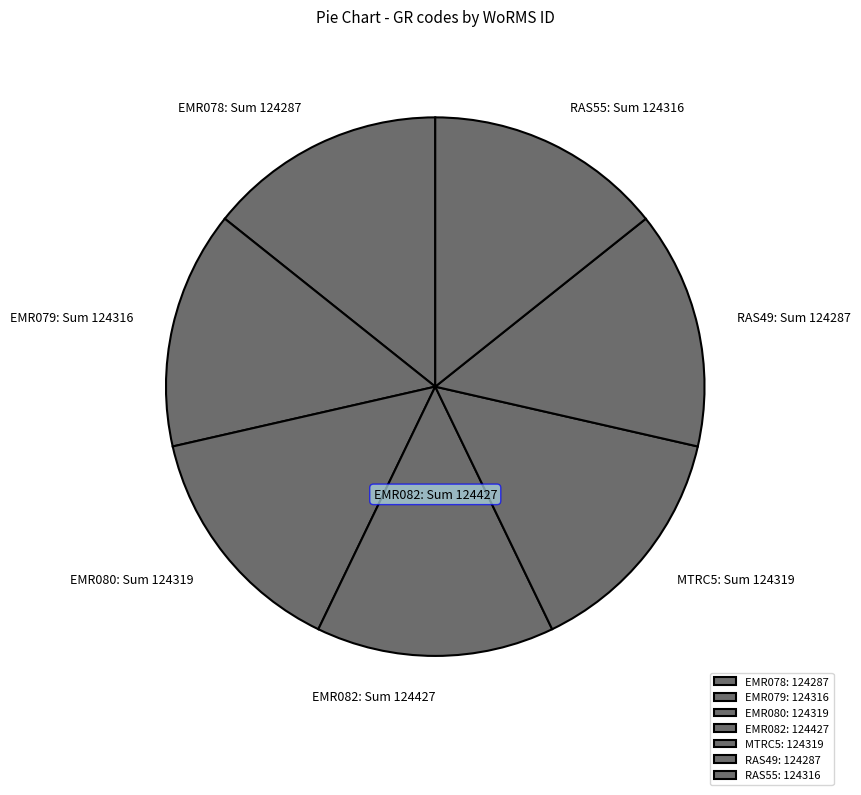

Do EMR078: Sum 124287 and RAS55: Sum 124316 together represent more than half of the pie?

No